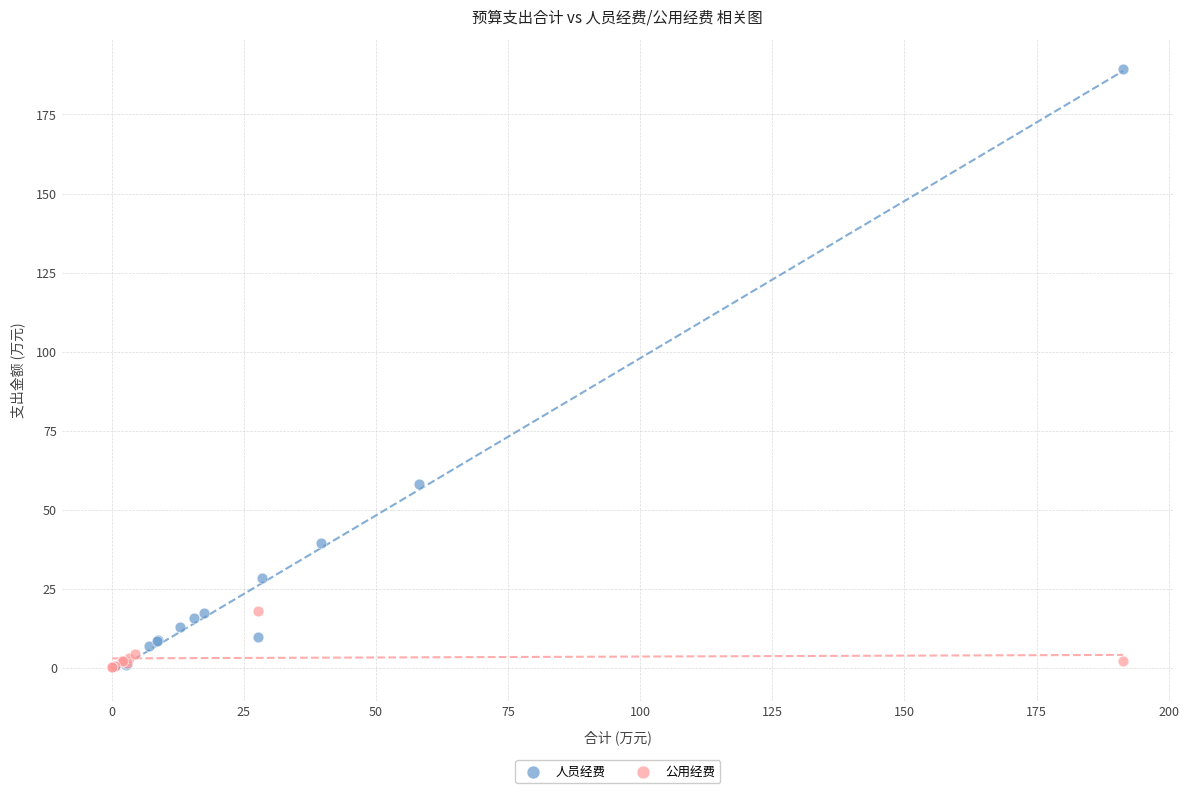

Which series has the widest spread of Y values?

人员经费